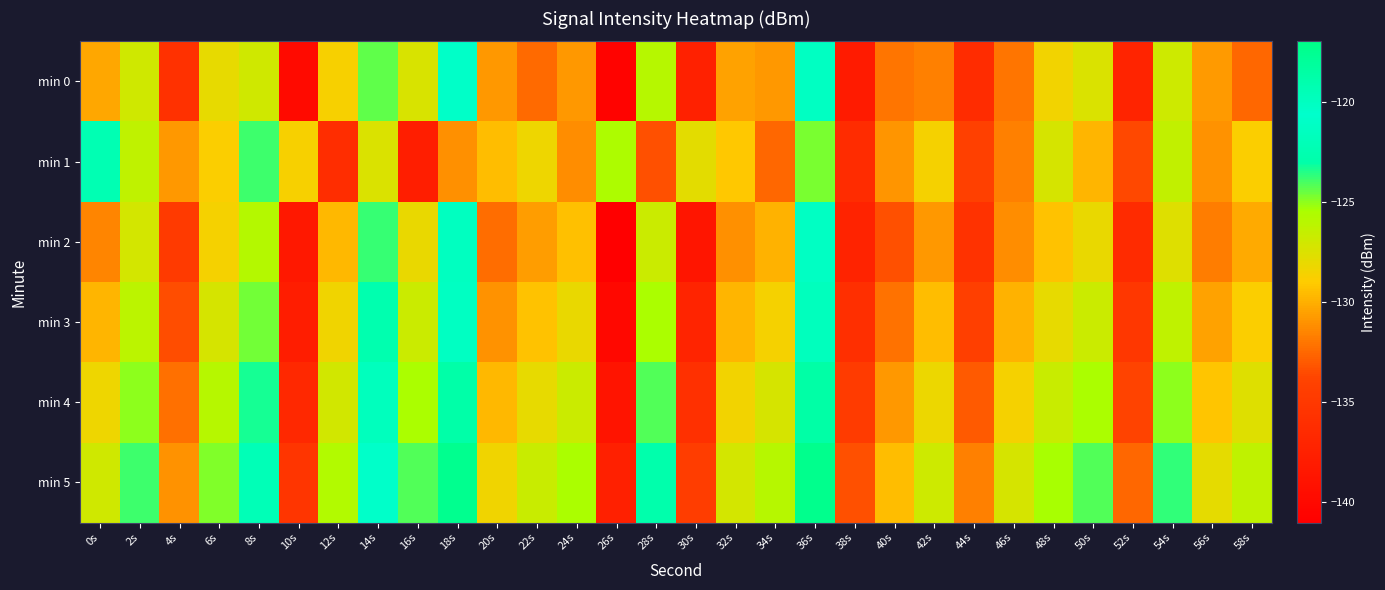

Reading left to right, list all the values displayed in this chart.

min 0: 0s=-130.3	2s=-127.0	4s=-135.7	6s=-128.0	8s=-127.0	10s=-139.8	12s=-128.6	14s=-124.4	16s=-127.3	18s=-120.4	20s=-130.8	22s=-132.4	24s=-130.9	26s=-140.6	28s=-126.0	30s=-137.4	32s=-130.4	34s=-130.8	36s=-120.2	38s=-138.0	40s=-132.0	42s=-131.6	44s=-136.3	46s=-132.0	48s=-128.5	50s=-127.4	52s=-137.1	54s=-126.9	56s=-130.7	58s=-132.5
min 1: 0s=-122.4	2s=-126.3	4s=-130.8	6s=-128.9	8s=-123.9	10s=-128.7	12s=-136.2	14s=-127.5	16s=-137.8	18s=-131.1	20s=-129.5	22s=-128.3	24s=-131.2	26s=-125.6	28s=-133.4	30s=-127.8	32s=-129.1	34s=-132.5	36s=-124.7	38s=-136.3	40s=-130.9	42s=-128.6	44s=-134.2	46s=-131.7	48s=-127.3	50s=-129.8	52s=-133.6	54s=-126.4	56s=-131.0	58s=-128.9
min 2: 0s=-131.5	2s=-127.2	4s=-134.8	6s=-128.6	8s=-125.9	10s=-138.4	12s=-129.7	14s=-123.8	16s=-128.1	18s=-121.5	20s=-132.3	22s=-130.6	24s=-129.4	26s=-141.2	28s=-126.8	30s=-138.7	32s=-131.1	34s=-129.9	36s=-121.3	38s=-137.2	40s=-133.4	42s=-130.8	44s=-135.6	46s=-131.2	48s=-129.3	50s=-128.1	52s=-136.4	54s=-127.6	56s=-131.8	58s=-130.2
min 3: 0s=-129.8	2s=-126.1	4s=-133.5	6s=-127.3	8s=-124.6	10s=-137.9	12s=-128.4	14s=-122.7	16s=-126.8	18s=-120.1	20s=-131.0	22s=-129.3	24s=-128.1	26s=-140.0	28s=-125.5	30s=-137.1	32s=-129.8	34s=-128.6	36s=-119.9	38s=-136.0	40s=-132.1	42s=-129.5	44s=-134.3	46s=-129.9	48s=-128.0	50s=-126.8	52s=-135.1	54s=-126.3	56s=-130.5	58s=-128.9
min 4: 0s=-128.3	2s=-125.0	4s=-132.2	6s=-126.0	8s=-123.3	10s=-136.6	12s=-127.1	14s=-121.6	16s=-125.5	18s=-118.7	20s=-129.7	22s=-128.0	24s=-126.8	26s=-138.8	28s=-124.2	30s=-135.8	32s=-128.5	34s=-127.3	36s=-118.6	38s=-134.7	40s=-130.8	42s=-128.2	44s=-133.0	46s=-128.6	48s=-126.7	50s=-125.5	52s=-133.8	54s=-125.0	56s=-129.2	58s=-127.6
min 5: 0s=-127.0	2s=-123.9	4s=-131.0	6s=-124.8	8s=-122.1	10s=-135.3	12s=-125.8	14s=-120.5	16s=-124.2	18s=-117.4	20s=-128.4	22s=-126.7	24s=-125.5	26s=-137.6	28s=-122.9	30s=-134.5	32s=-127.2	34s=-126.0	36s=-117.3	38s=-133.4	40s=-129.5	42s=-126.9	44s=-131.7	46s=-127.3	48s=-125.4	50s=-124.2	52s=-132.5	54s=-123.7	56s=-127.9	58s=-126.3